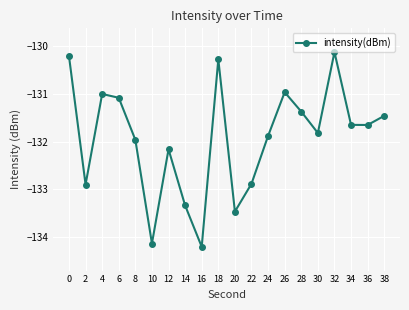

Where is the data nearest to the value -132?

8